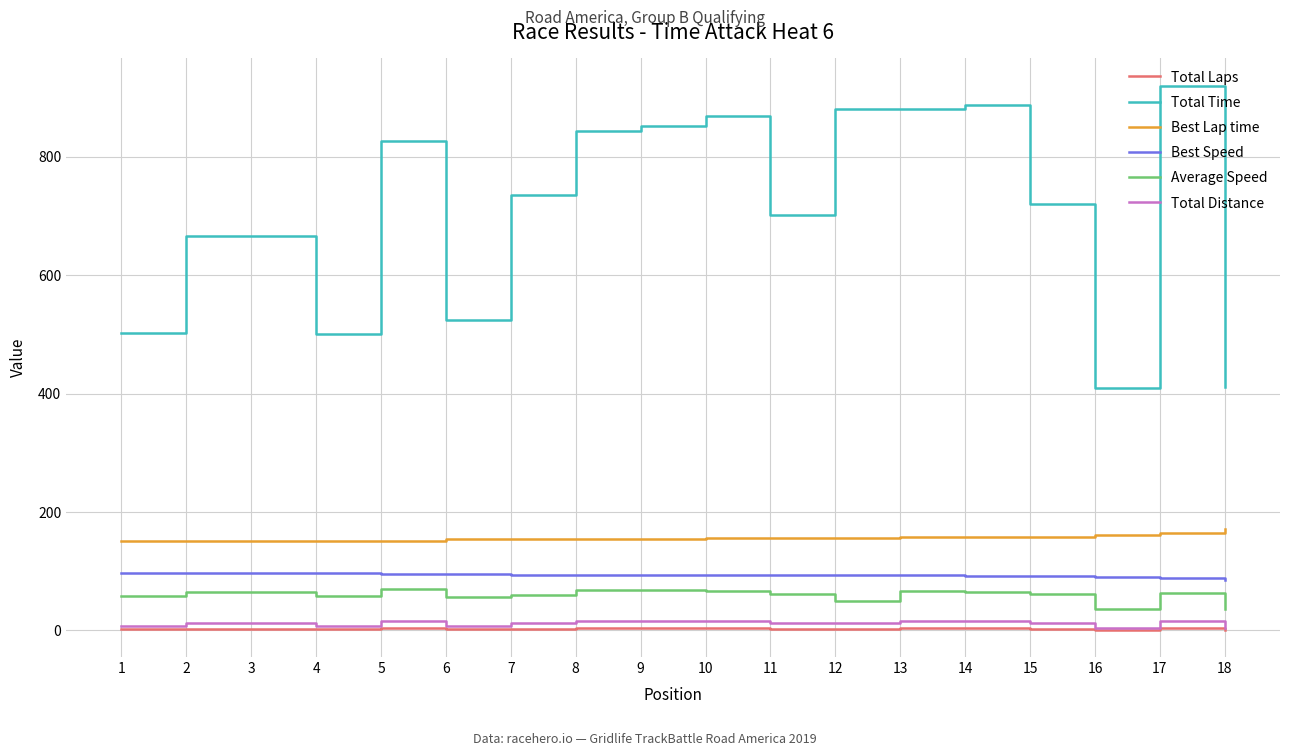

The value of Best Lap time at 12 is 41.8. True or false?

False